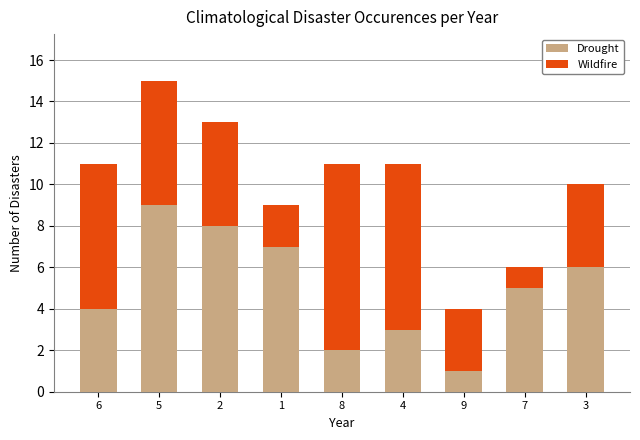

Reading right to left, transcribe the values for Drought.

3=6	7=5	9=1	4=3	8=2	1=7	2=8	5=9	6=4